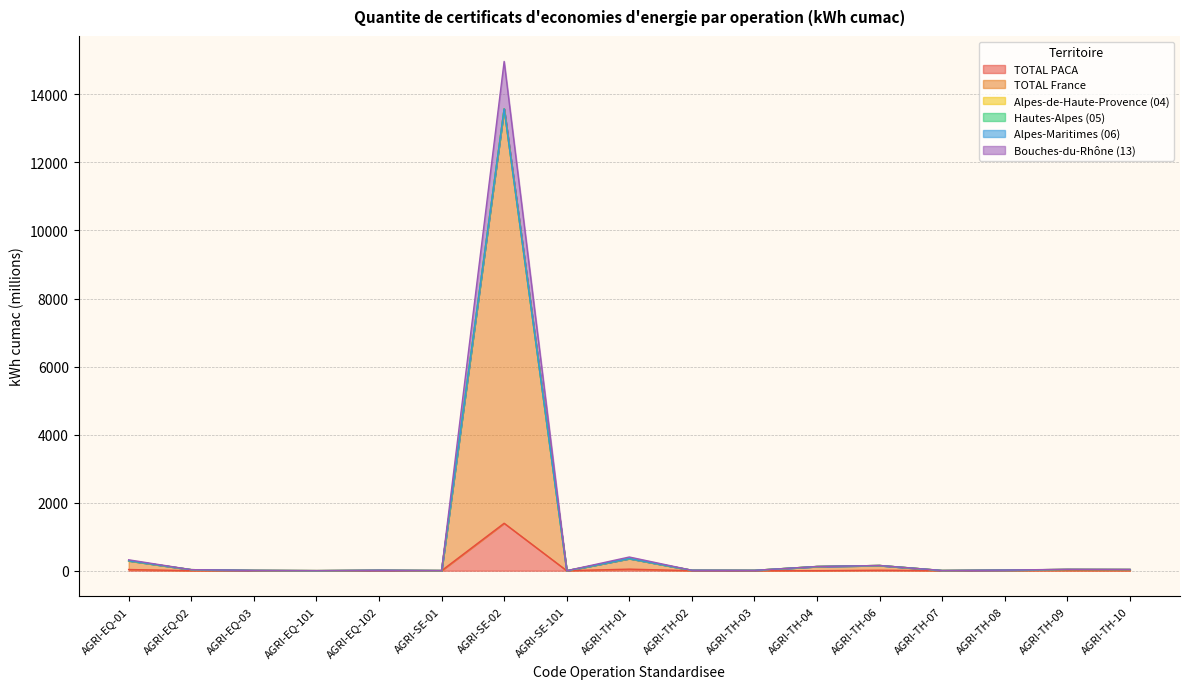

Does the chart have visible grid lines?

Yes